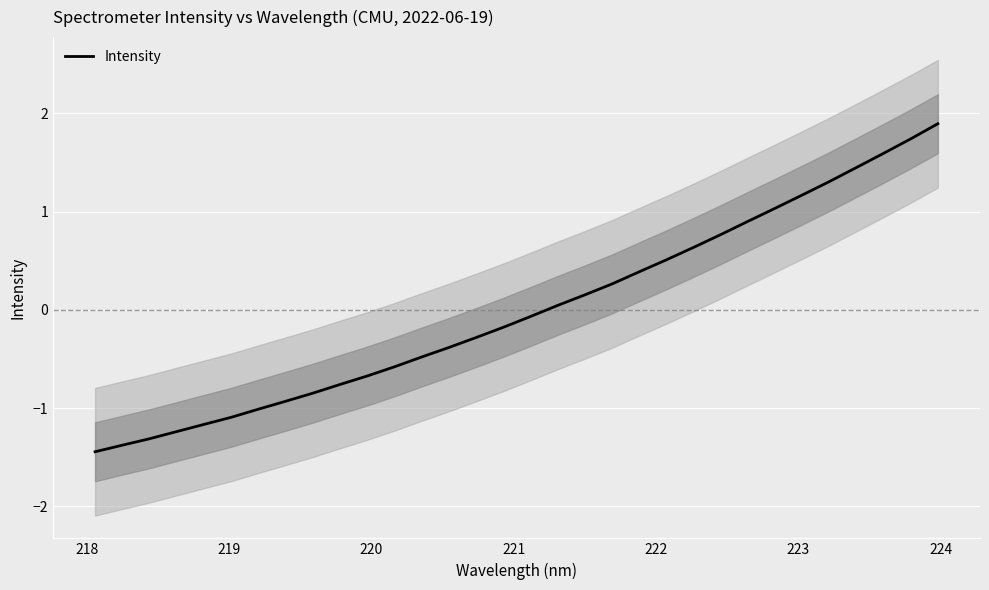

What is the value of the 26th point from the left?

1.0